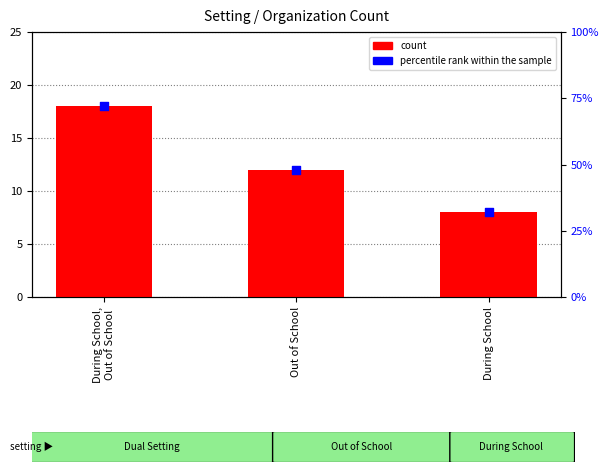

At which category is the sum across all series the highest?

During School,
Out of School